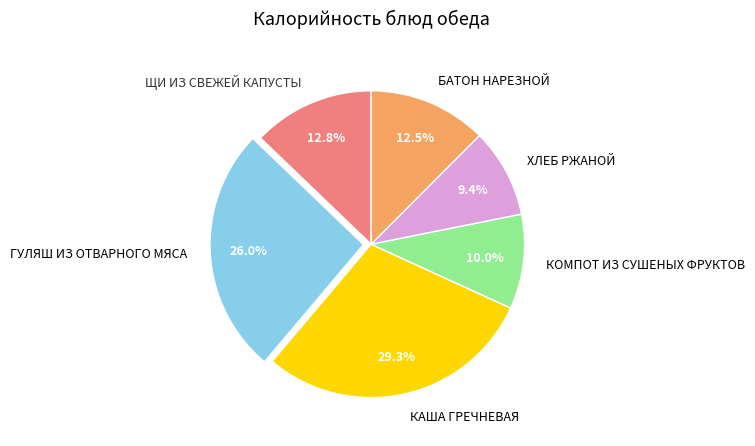

Between ГУЛЯШ ИЗ ОТВАРНОГО МЯСА and КАША ГРЕЧНЕВАЯ, which is larger?

КАША ГРЕЧНЕВАЯ